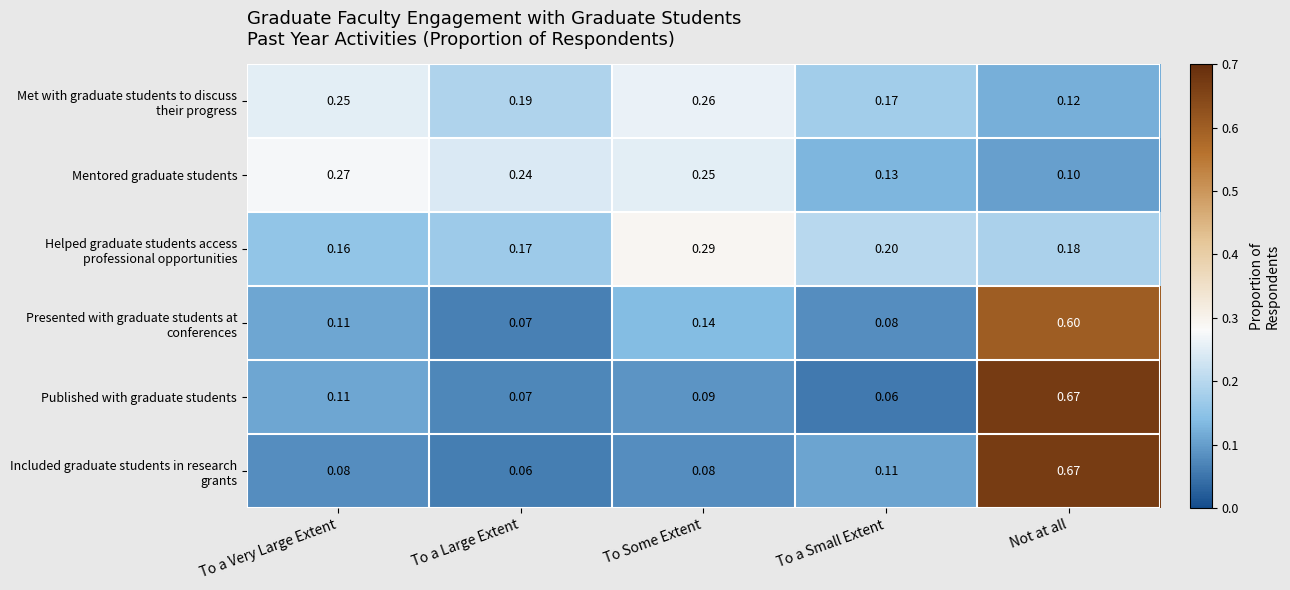

At which category does the chart reach its peak across all series?

Not at all